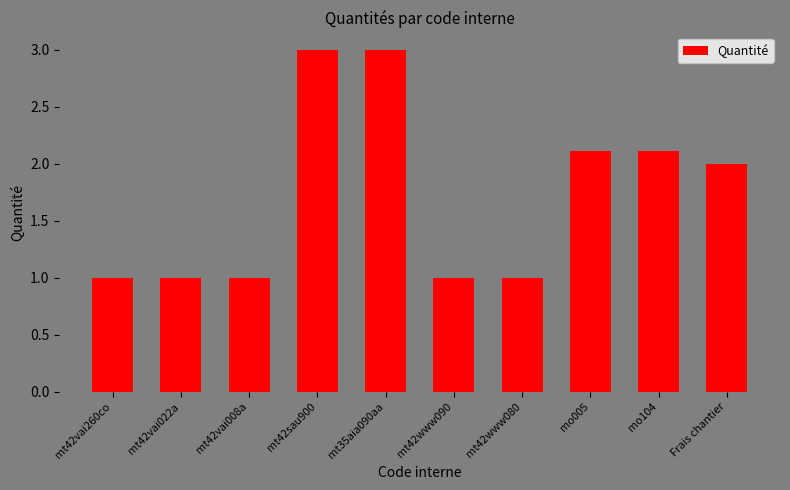

Does the chart contain stacked bars?

No